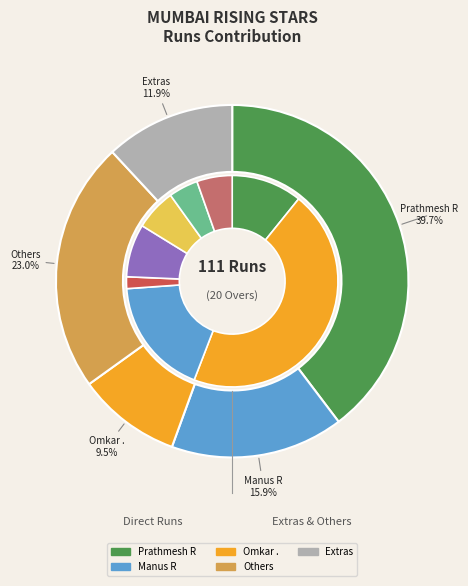

Is there a majority slice in this chart?

No